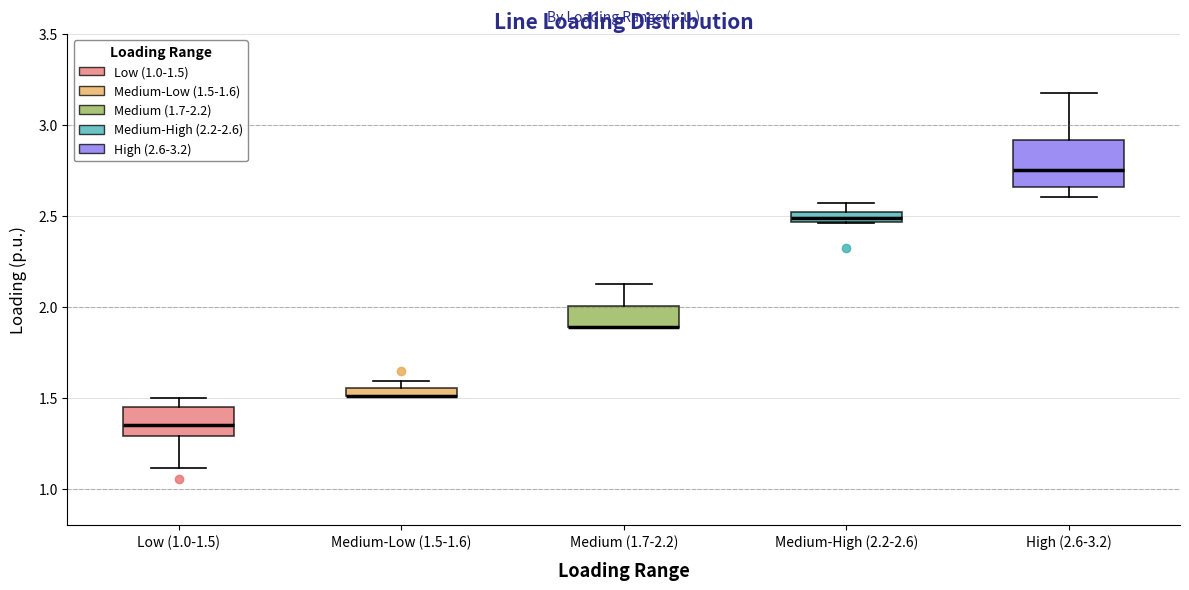

Which box is the tallest, from its lower edge to its upper edge?

High (2.6-3.2)